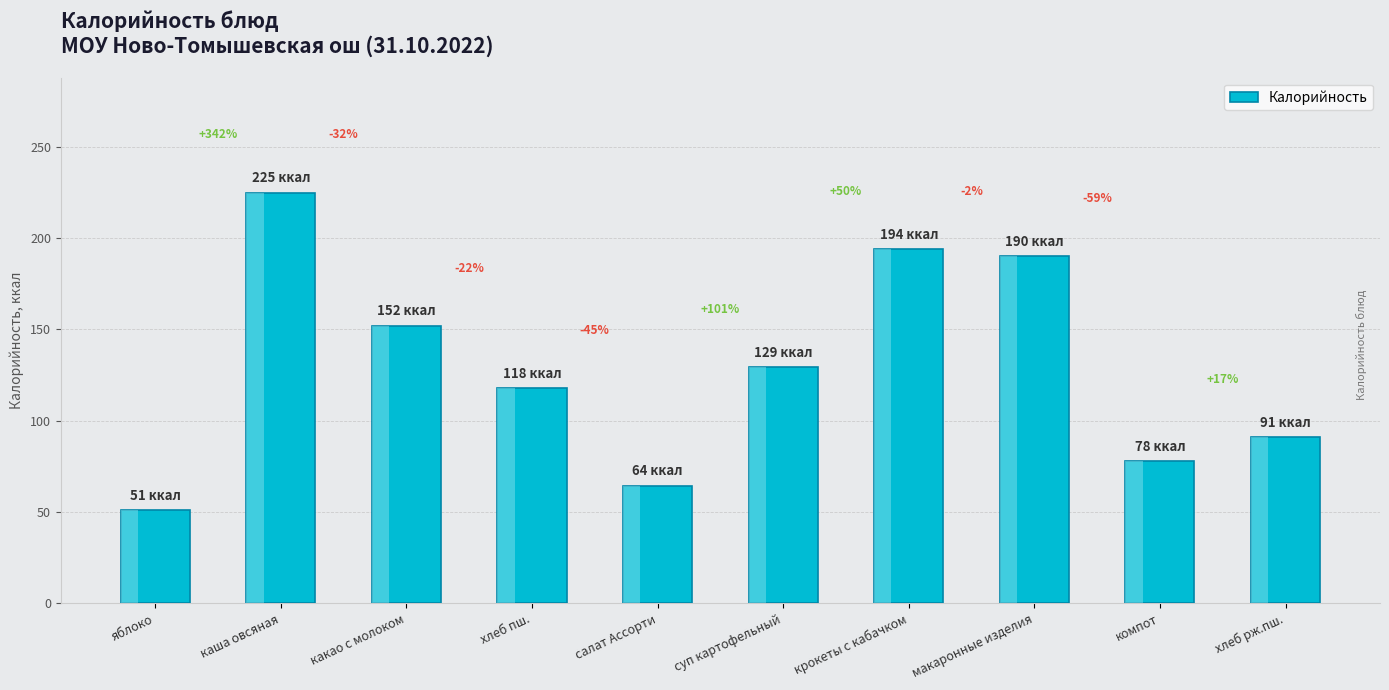

Approximately how many times larger is the value at компот compared to каша овсяная?

0.3